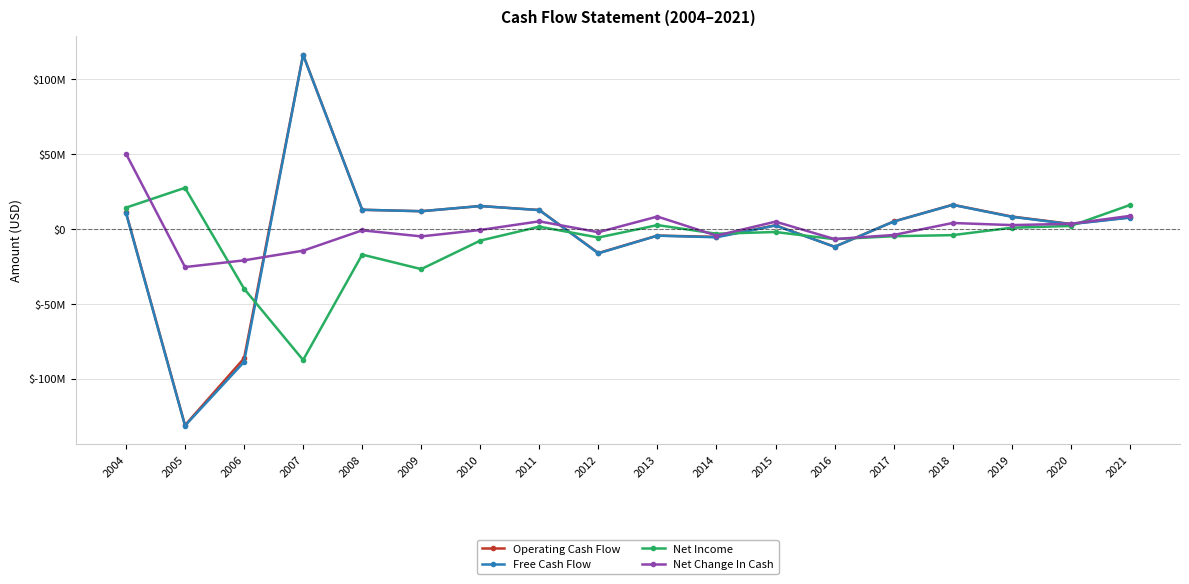

Does the chart have visible grid lines?

Yes